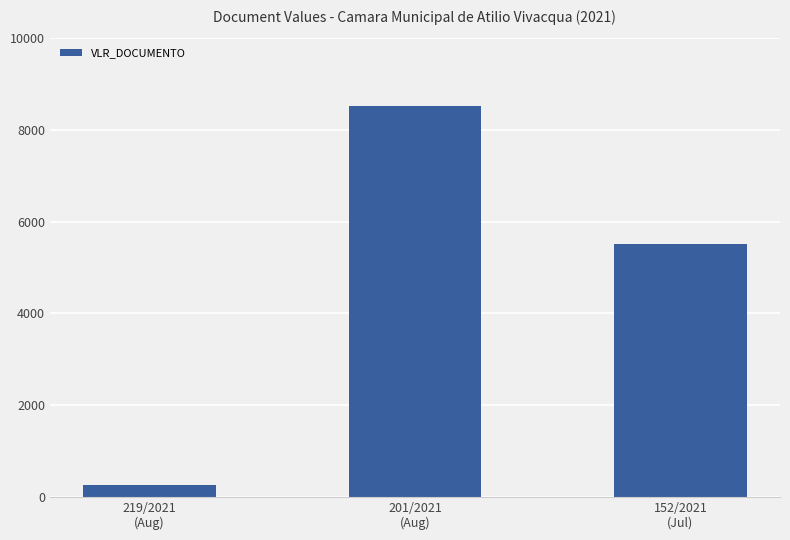

What position from the right is 201/2021
(Aug)?

2